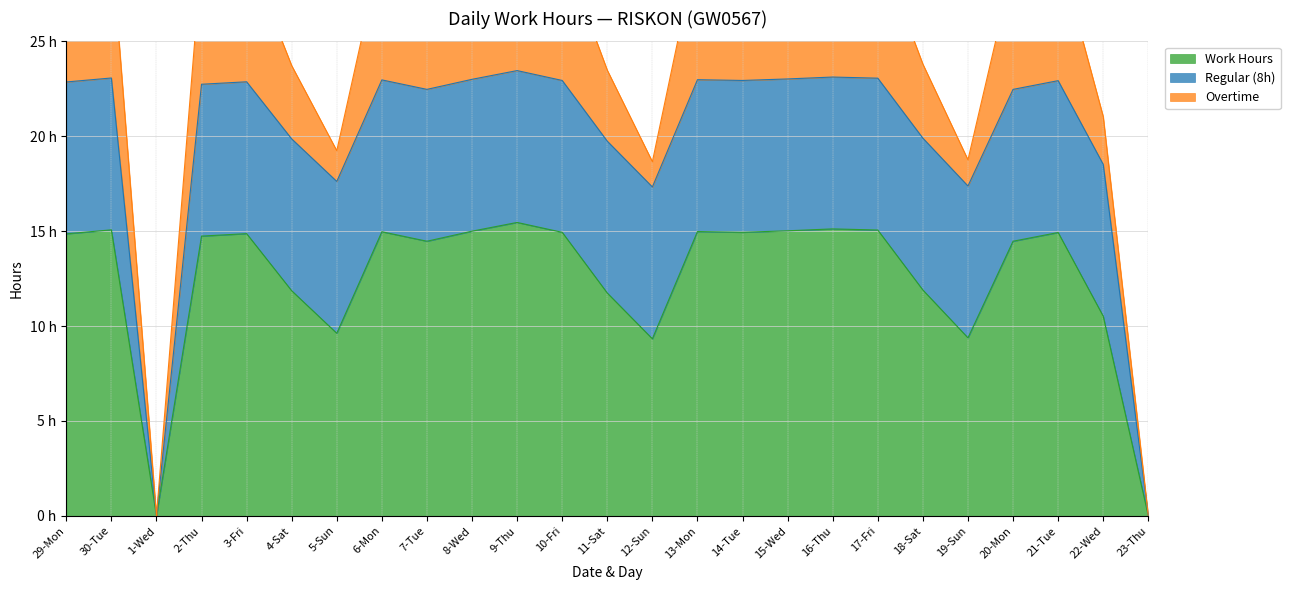

At which label is Overtime closest to 3?

22-Wed